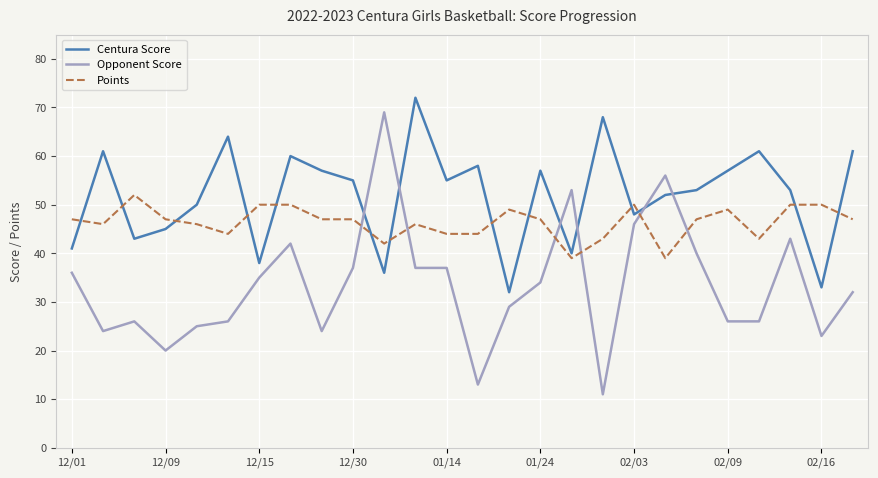

Which series has the widest spread of values?

Opponent Score